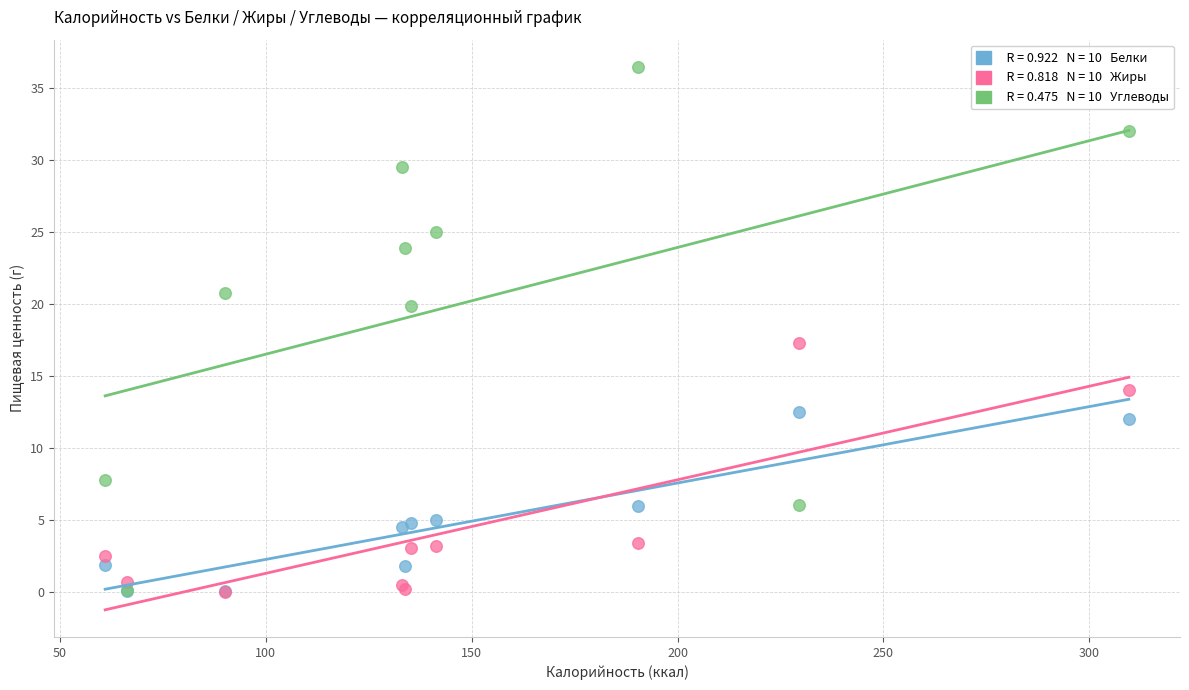

Across all series, what Y value is closest to 18?

17.3